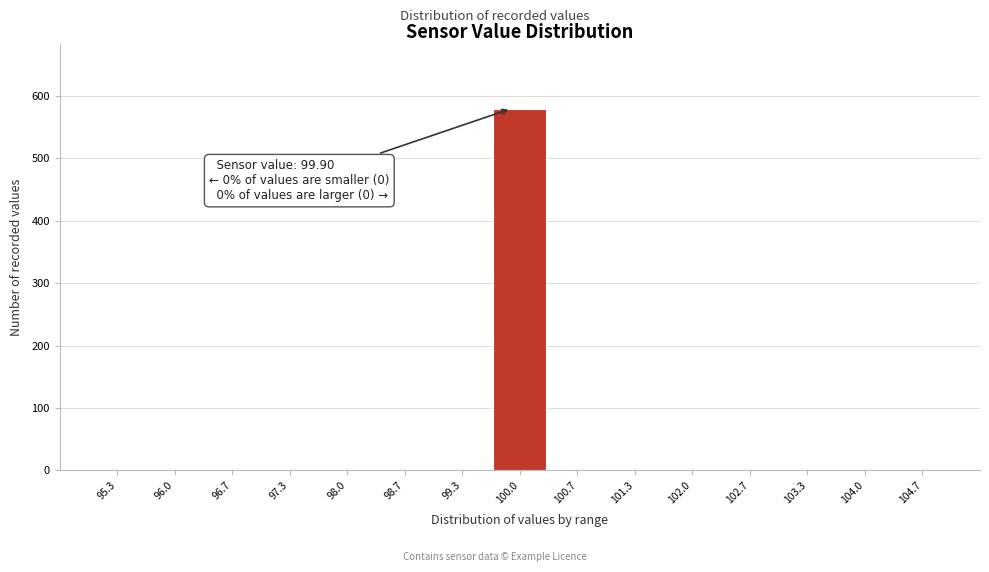

Which range on the x-axis has the tallest bar?

99.7 to 100.3